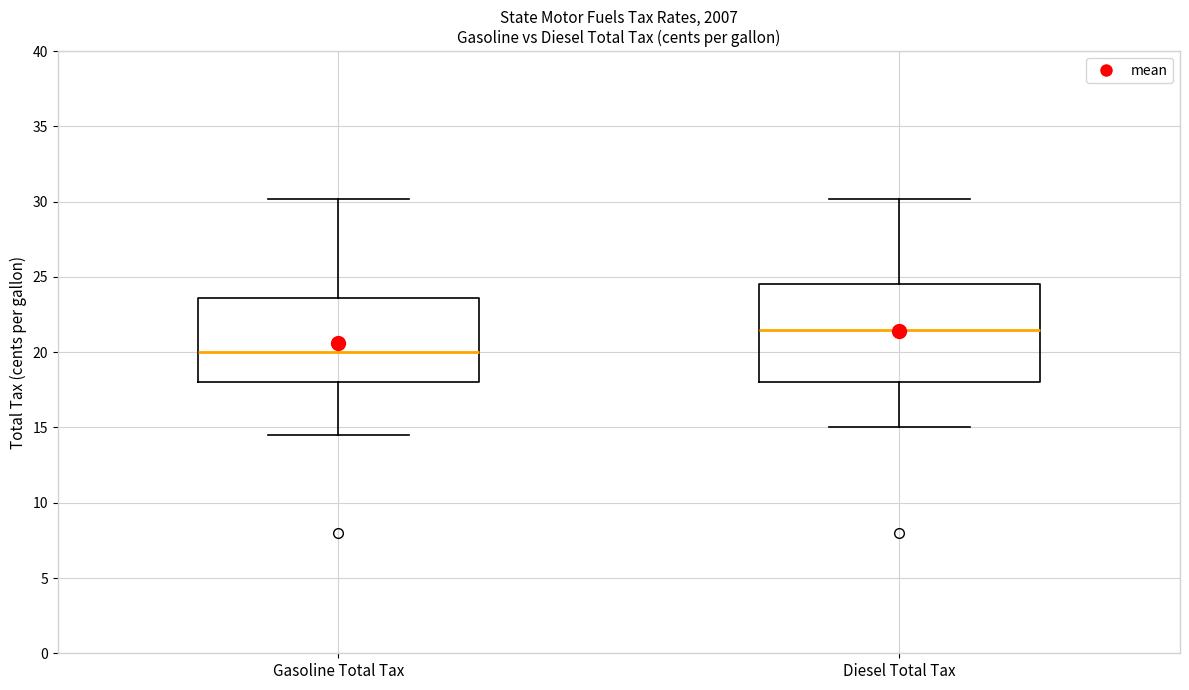

Which box is the tallest, from its lower edge to its upper edge?

Diesel Total Tax